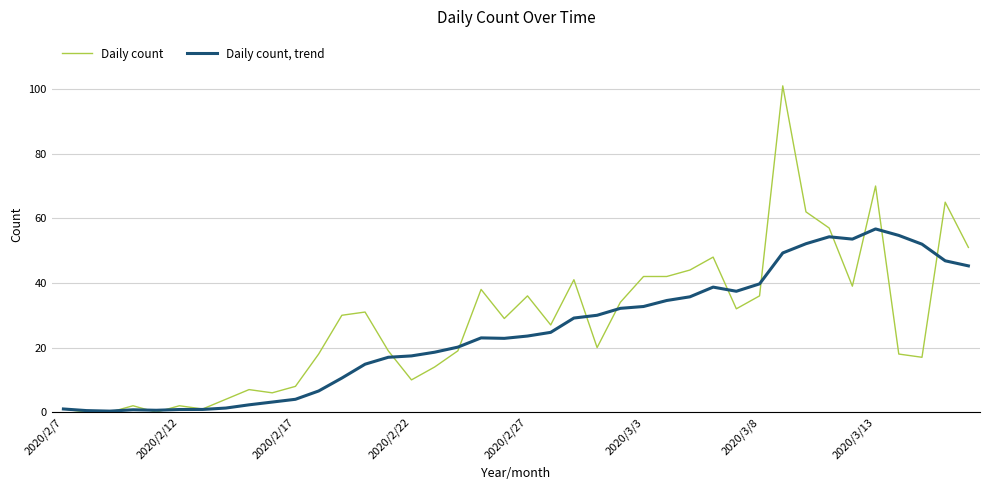

Which series has the largest range (max minus min)?

Daily count